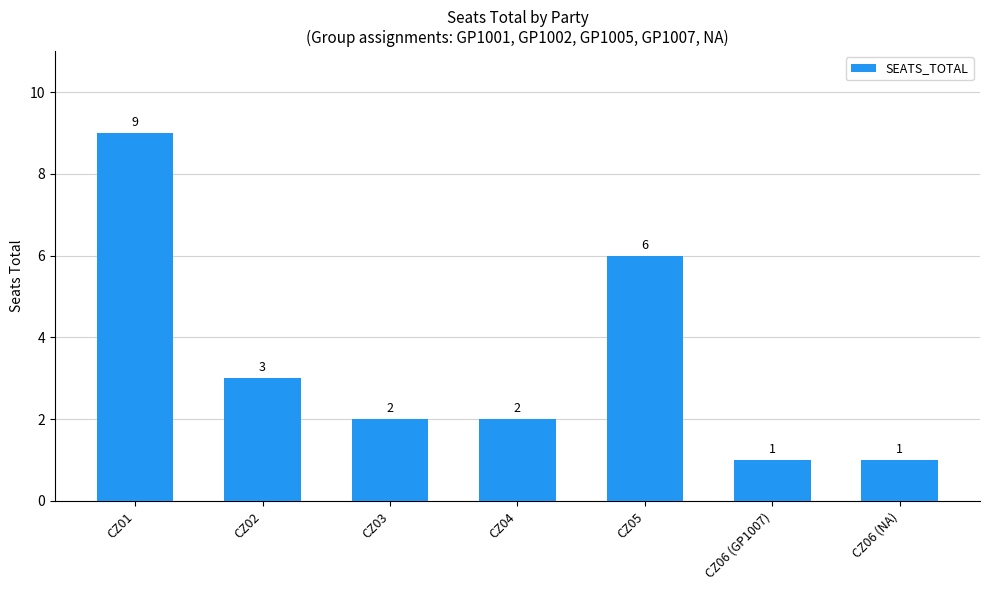

At which label is the value closest to 5?

CZ05